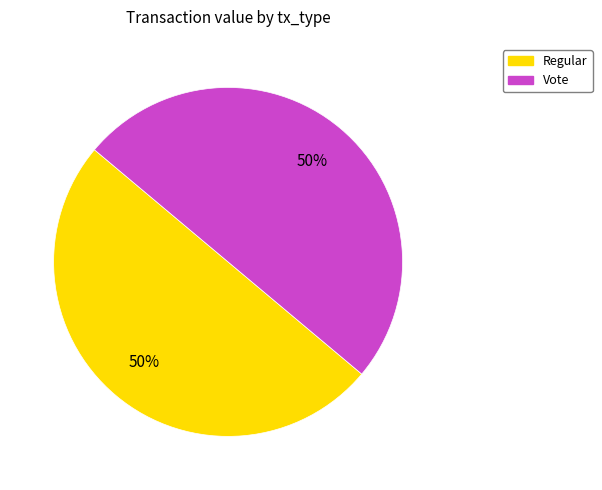

How many slices are in this pie chart?

2